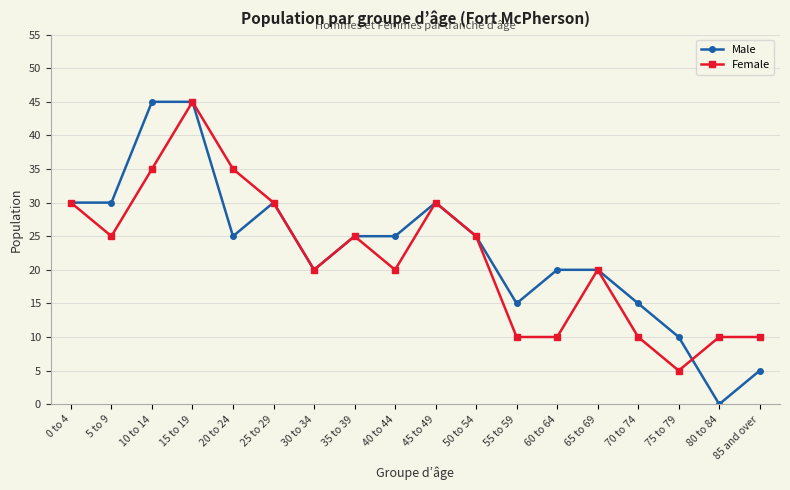

What is the highest value of the Female series?

45